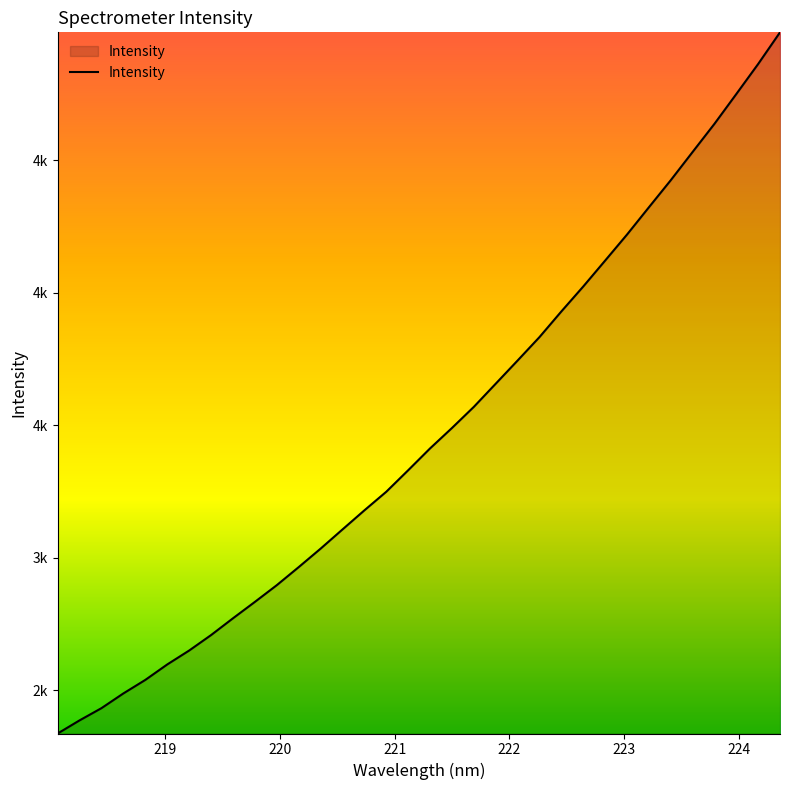

Does the chart have visible grid lines?

No